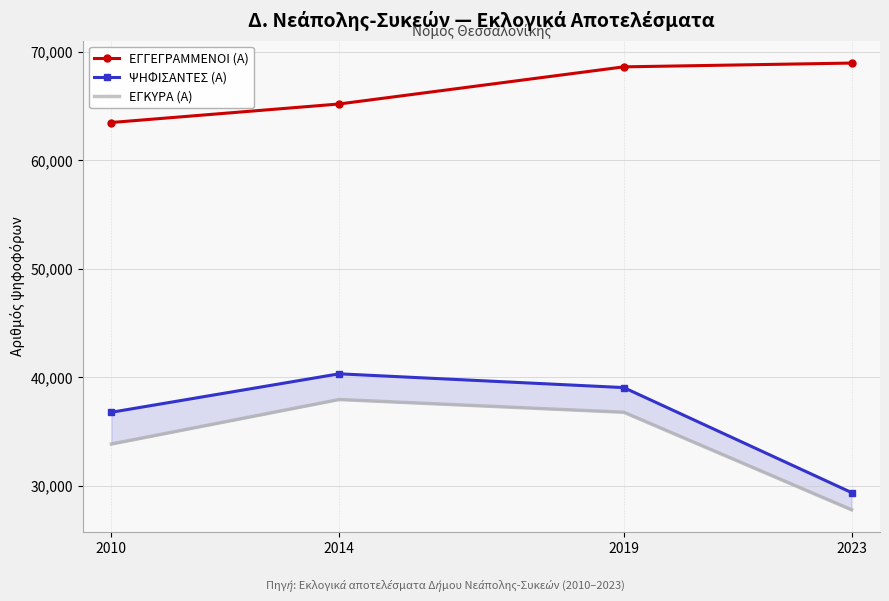

At which category does the chart reach its minimum across all series?

2023